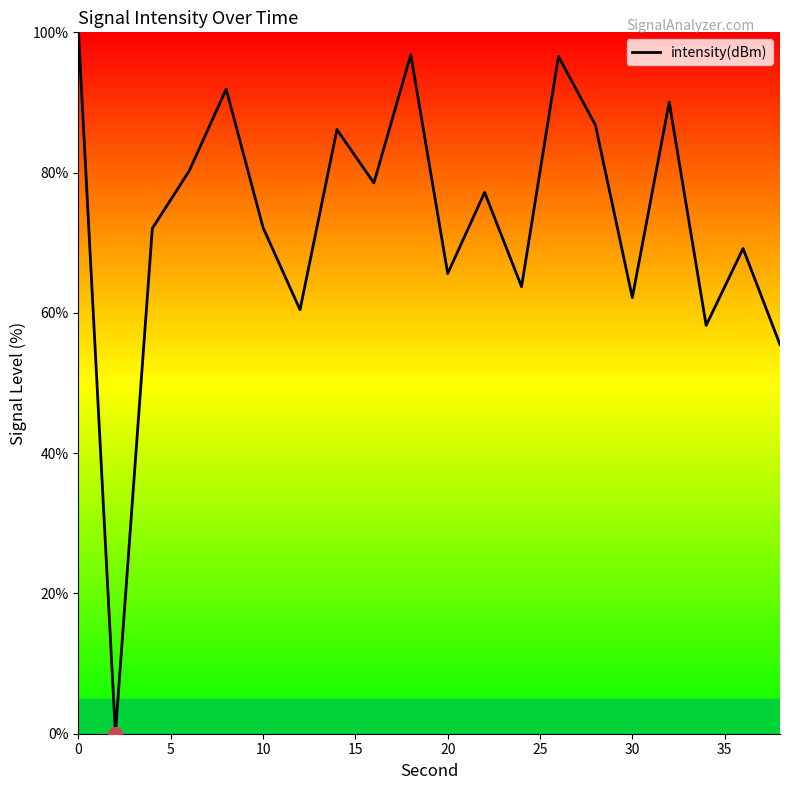

What is the maximum value shown in the chart?

100.0